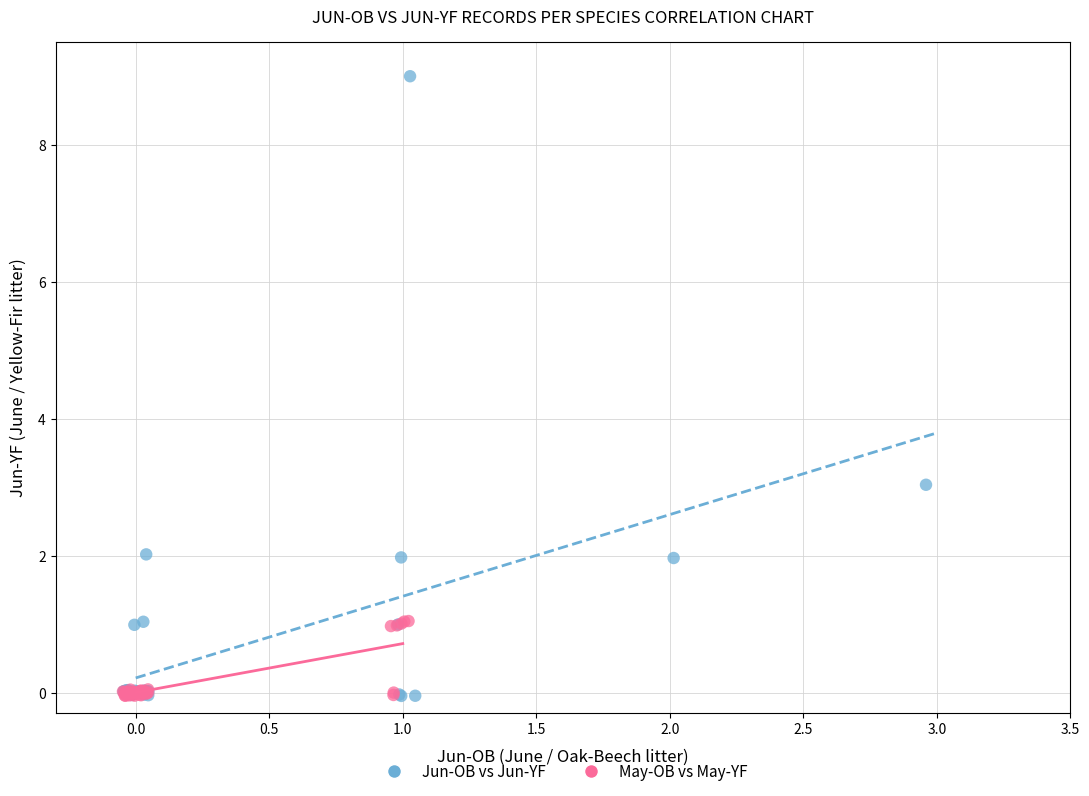

Which series contains the highest Y value?

Jun-OB vs Jun-YF